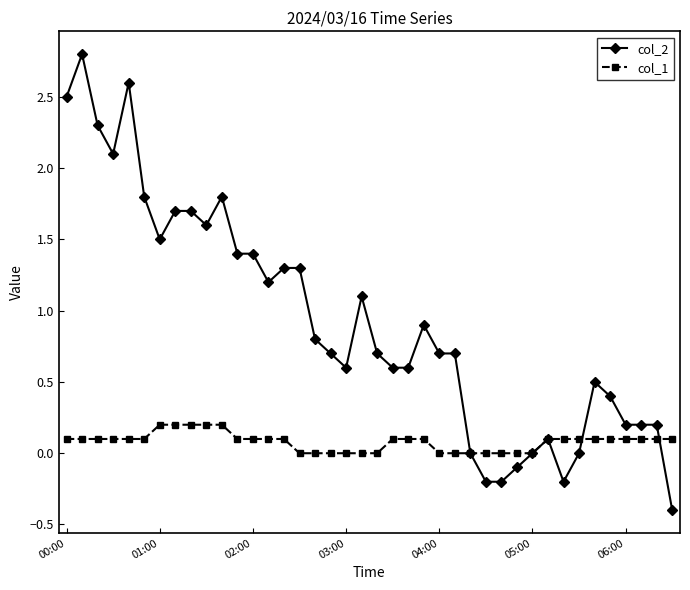

What is the minimum value for col_2?

-0.4